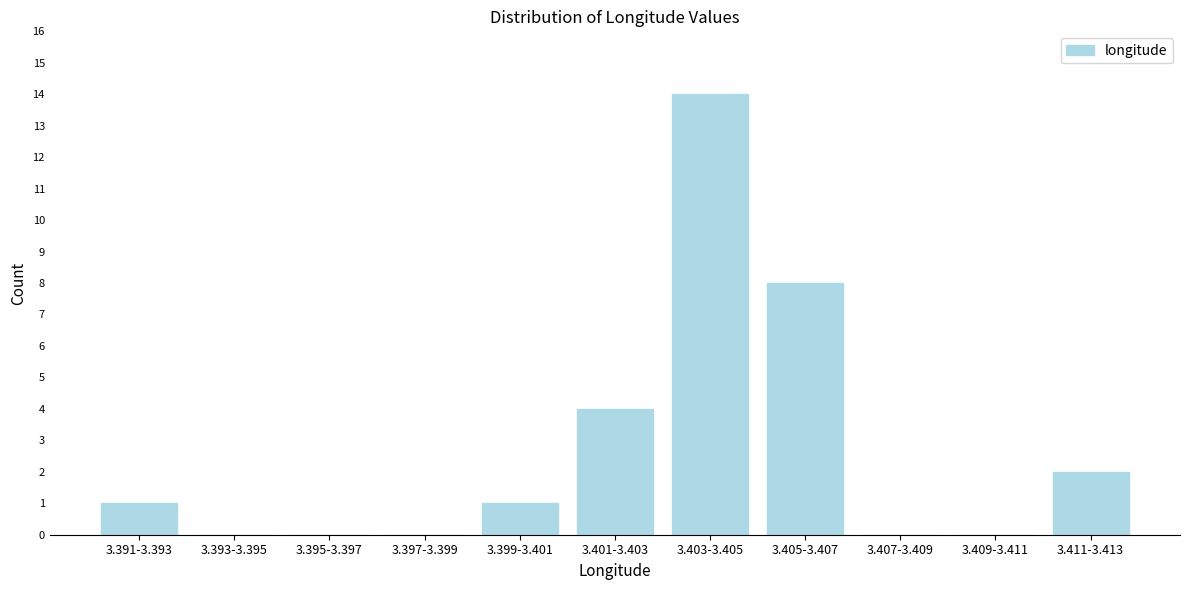

Reading left to right, what are all the values shown in this chart?

3.391-3.393=1	3.393-3.395=0	3.395-3.397=0	3.397-3.399=0	3.399-3.401=1	3.401-3.403=4	3.403-3.405=14	3.405-3.407=8	3.407-3.409=0	3.409-3.411=0	3.411-3.413=2